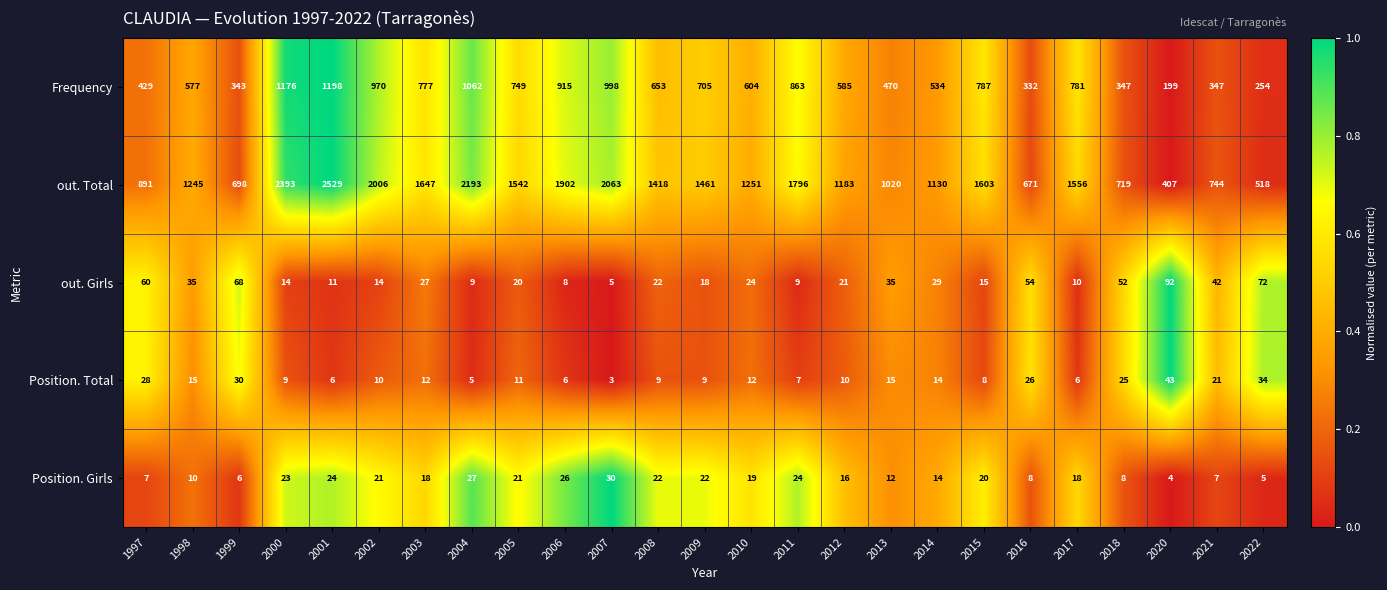

The value of out. Total at 2017 is 1556. True or false?

True